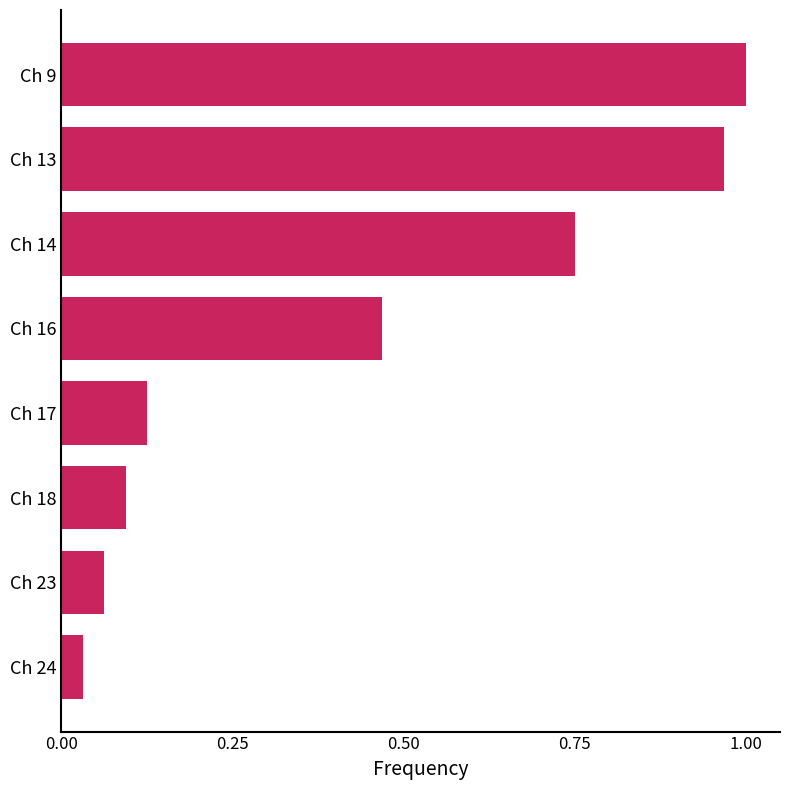

At which label is the value closest to 0?

Ch 24